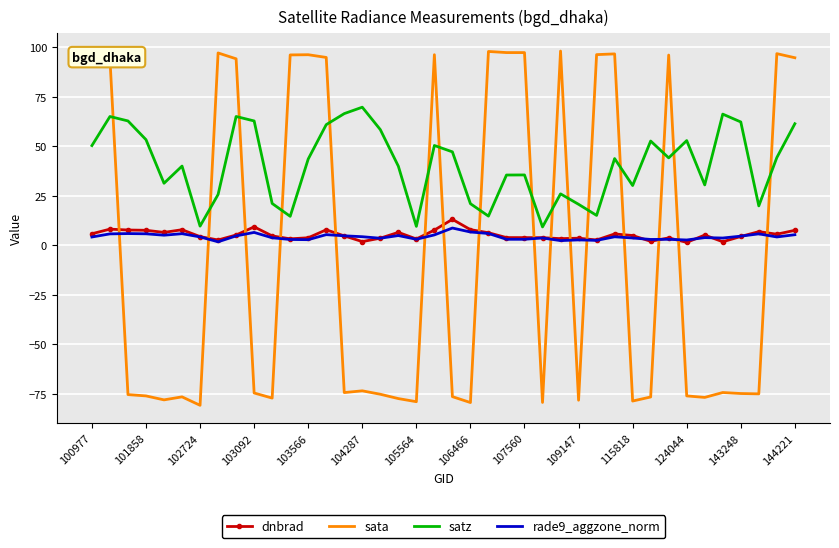

True or false: satz and dnbrad intersect in this chart.

False